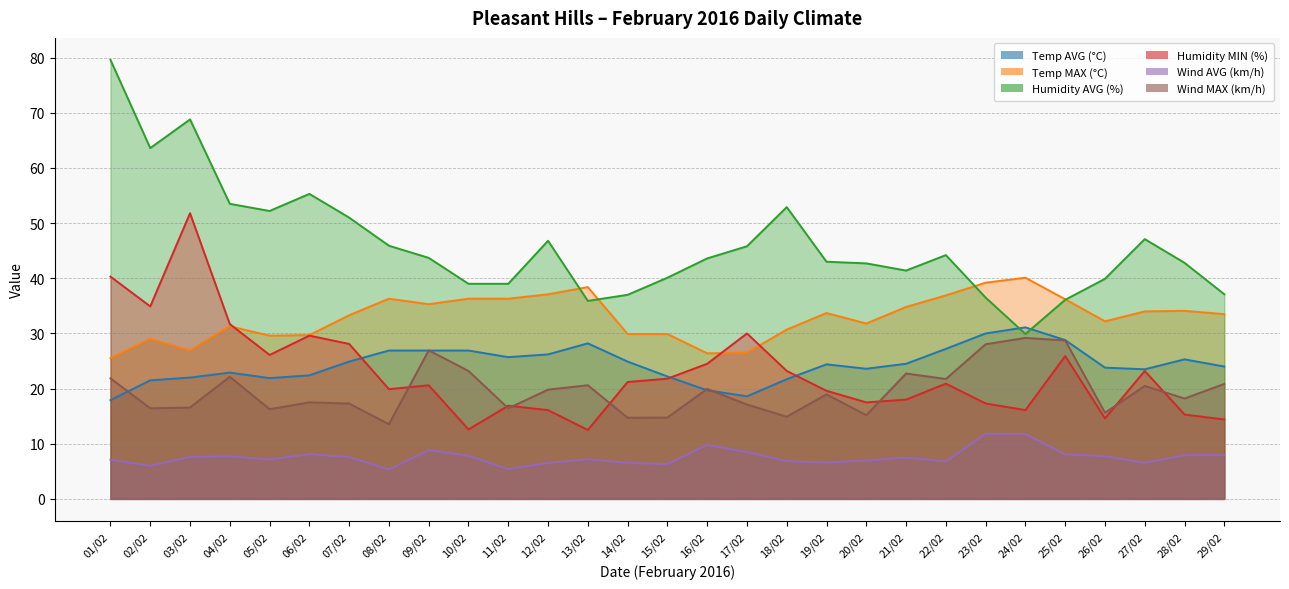

How many values in the Temp AVG (°C) series exceed 24?

15